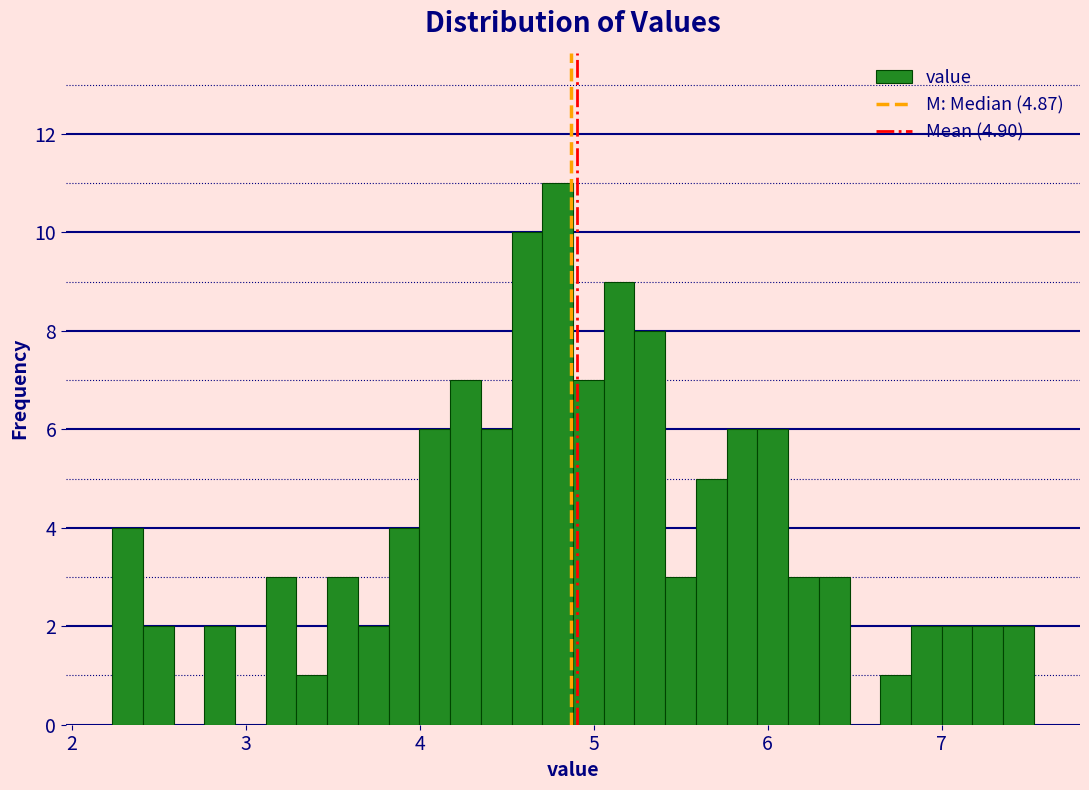

Around what value on the x-axis is the tallest bar? Give the approximate position of its centre, as read against the axis.

4.8